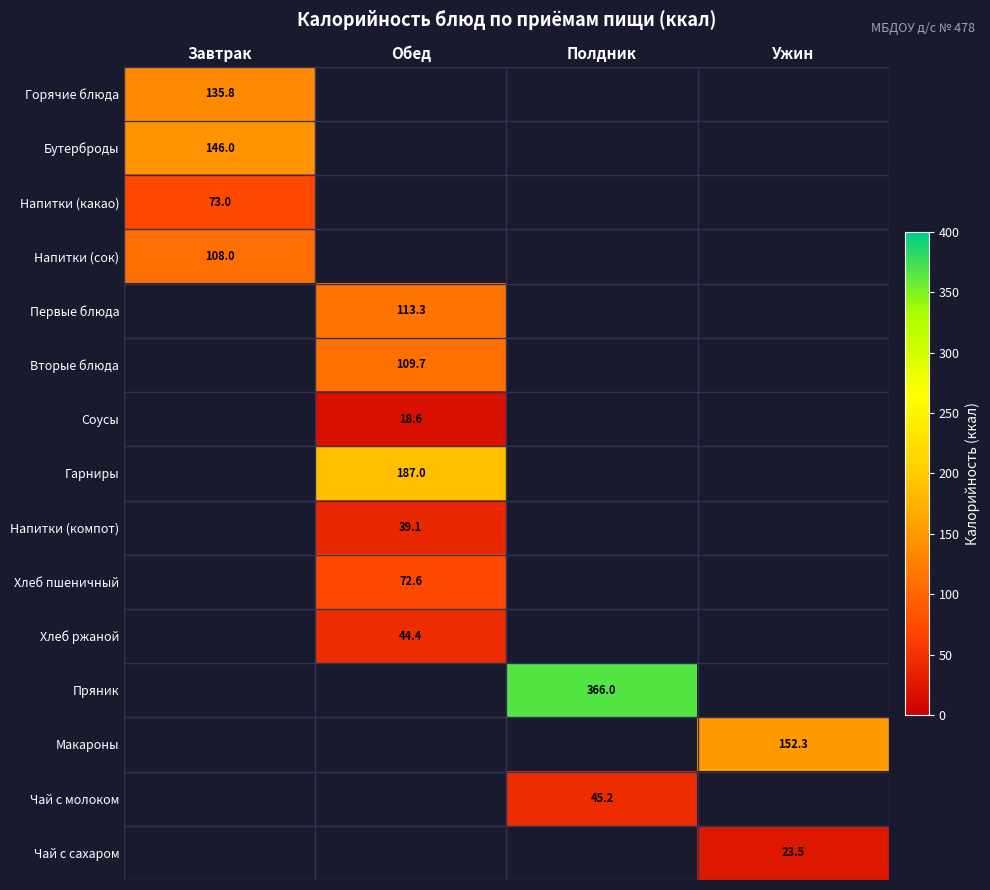

Which has a higher value, Ужин or Обед?

Обед